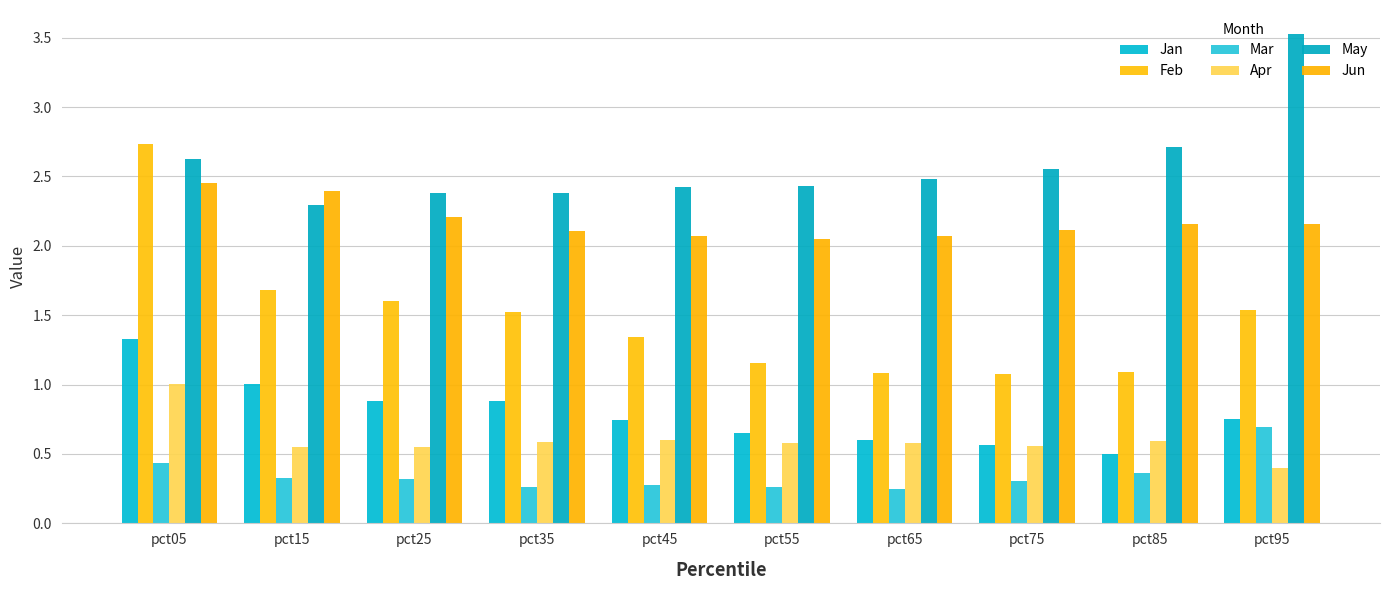

Which series has the largest range (max minus min)?

Feb